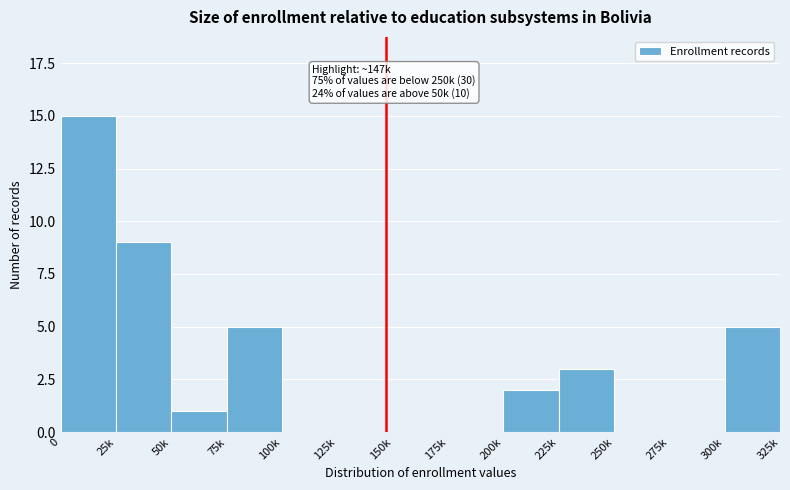

Reading right to left, list all the values displayed in this chart.

300k=5	275k=0	250k=0	225k=3	200k=2	175k=0	150k=0	125k=0	100k=0	75k=5	50k=1	25k=9	0=15